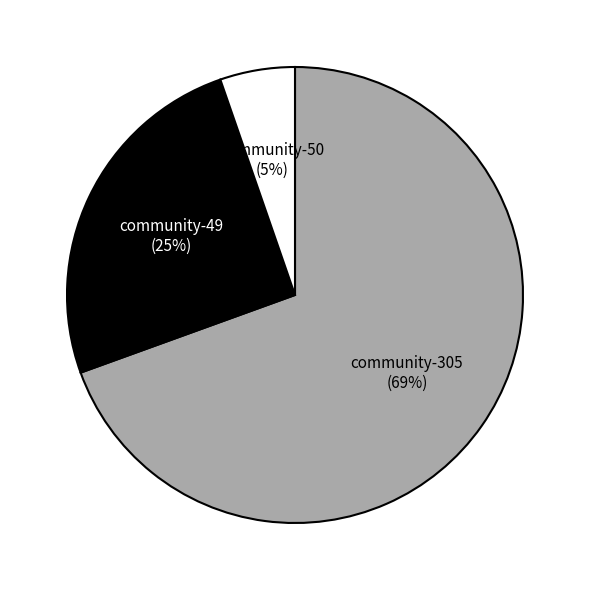

Is there a majority slice in this chart?

Yes